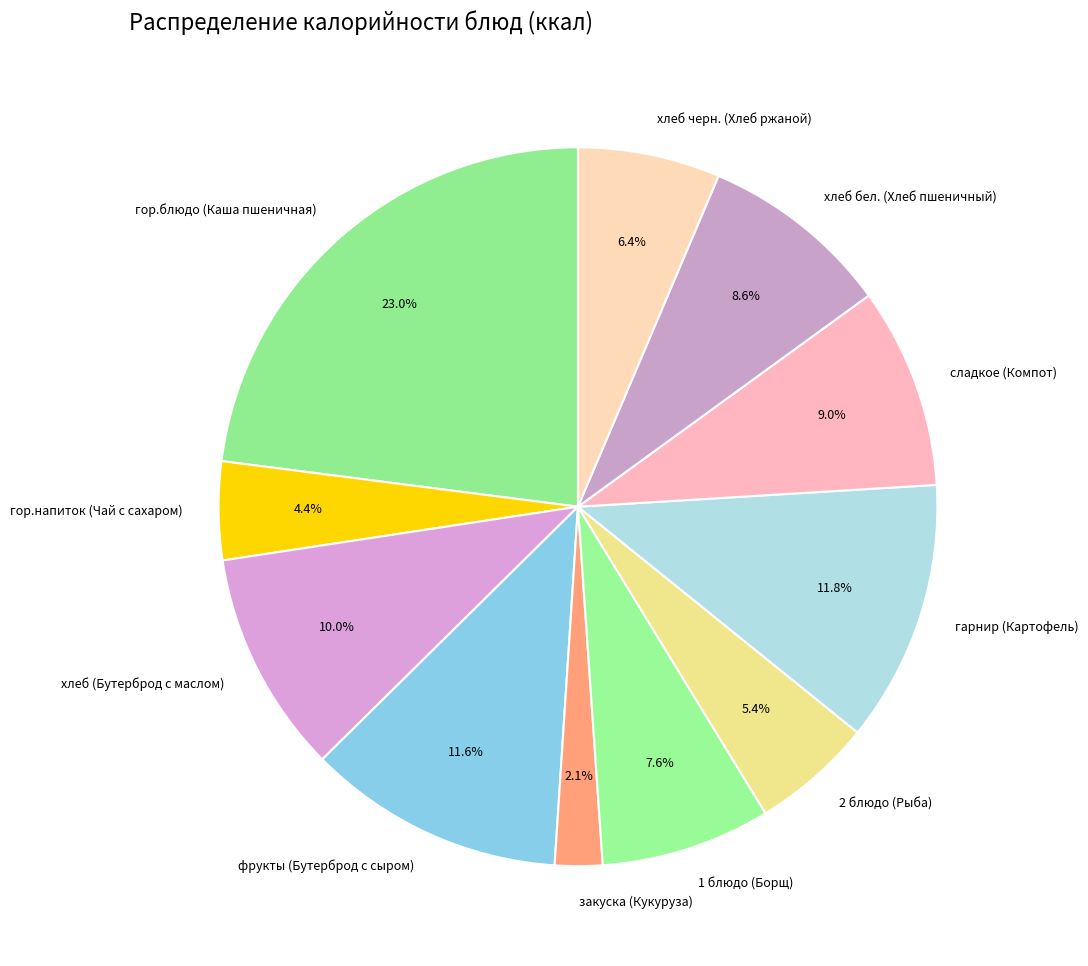

To the nearest percent, what percentage of the pie is хлеб черн. (Хлеб ржаной)?

6%